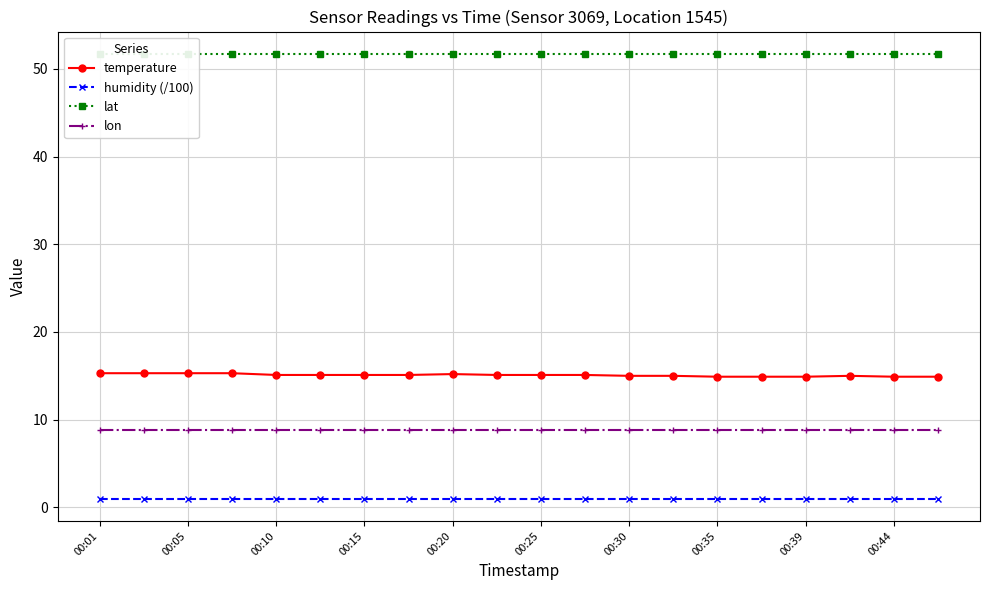

Which category has the highest value across all series?

00:01